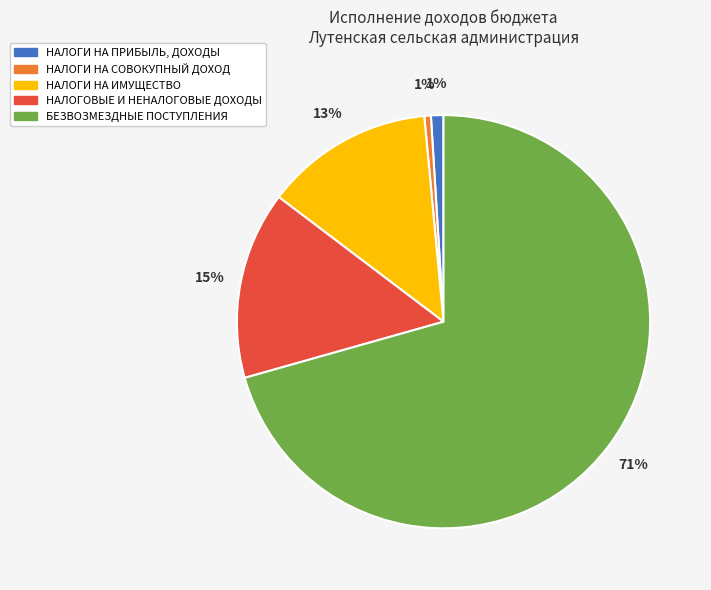

To the nearest percent, what is the average slice percentage?

20%